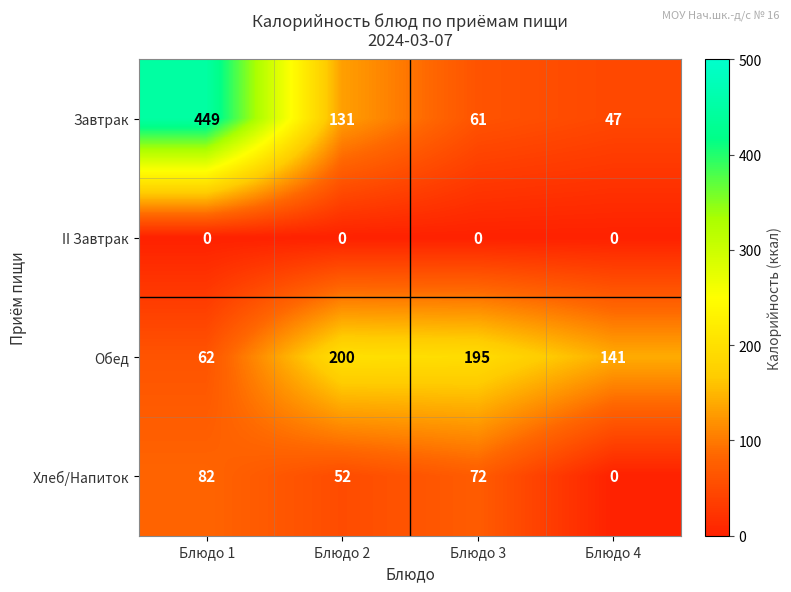

Count the number of data series in this chart.

4